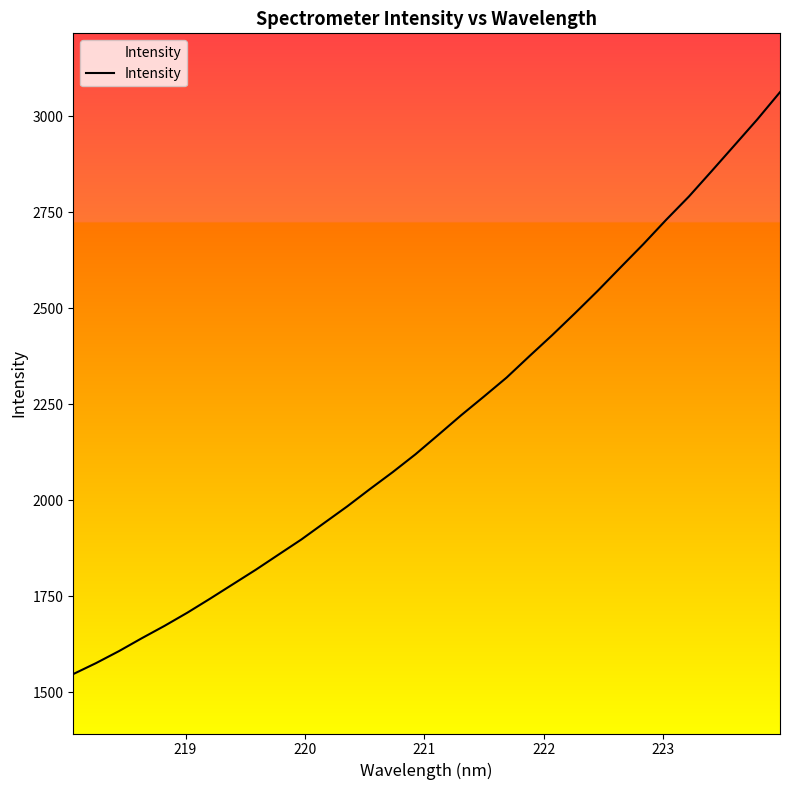

Reading right to left, what are all the values shown in this chart?

3062.9	2991.8	2924.5	2857.5	2791.2	2730.5	2667.2	2606.8	2545.8	2487.4	2430.3	2375.6	2319.8	2270.2	2221.5	2170.5	2120.0	2073.5	2029.3	1984.0	1941.3	1898.3	1859.0	1819.4	1781.8	1744.2	1707.6	1673.3	1641.0	1607.4	1576.4	1547.7